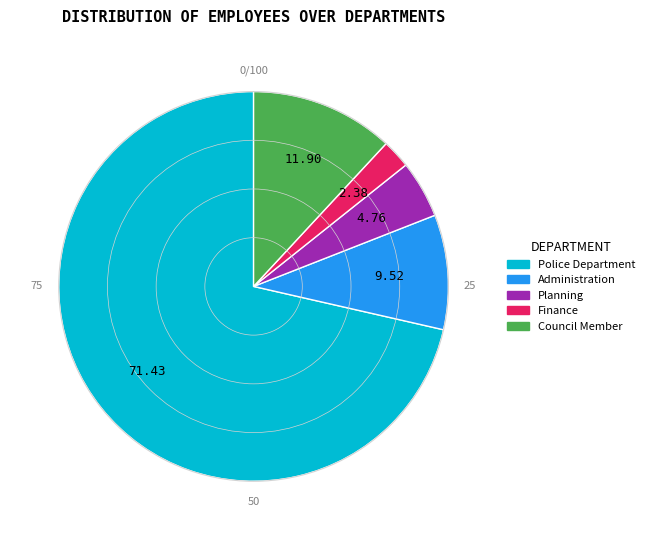

Is there any slice that represents more than half of the pie?

Yes